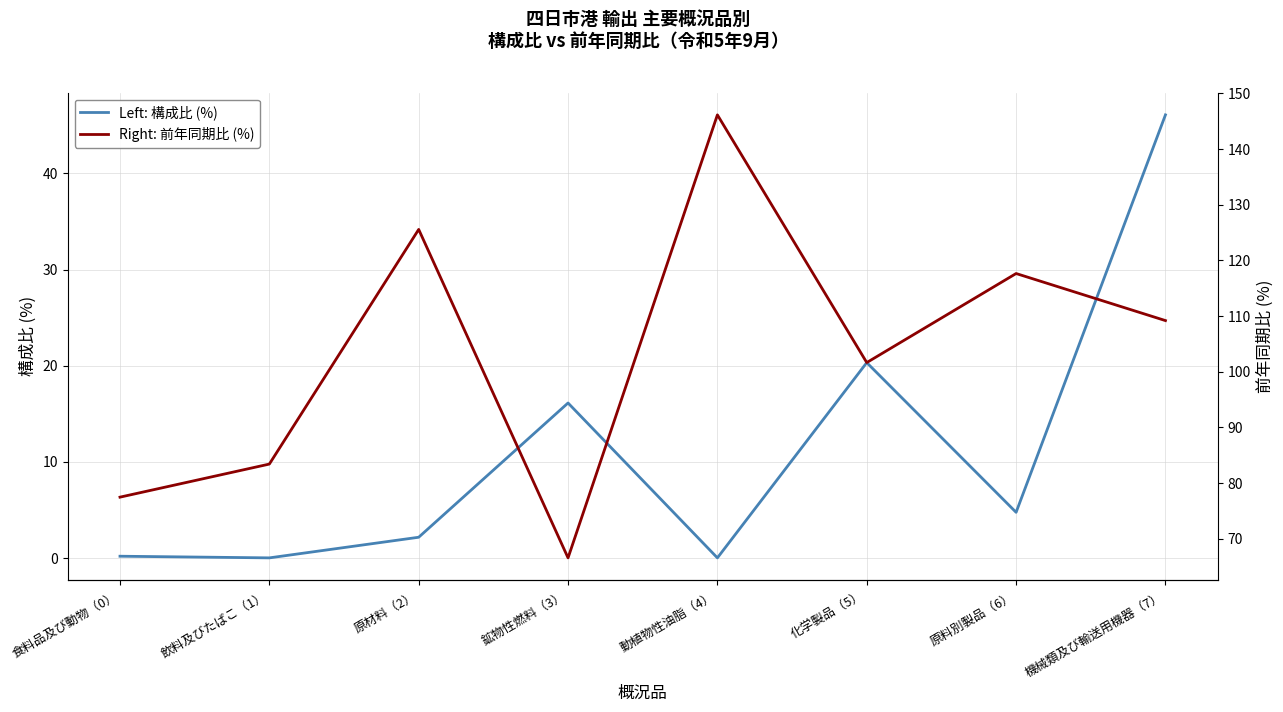

True or false: Right: 前年同期比 (%) and Left: 構成比 (%) intersect in this chart.

False